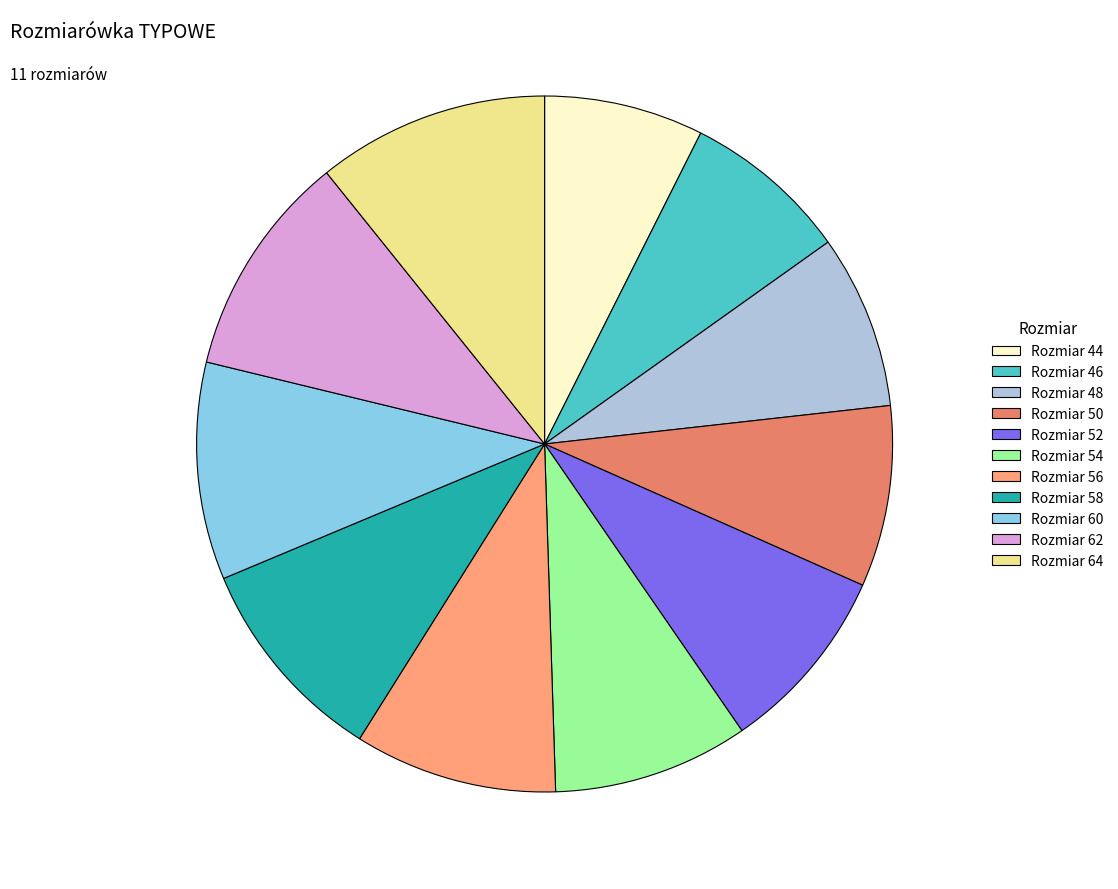

Combined, do Rozmiar 60 and Rozmiar 64 account for over 50%?

No